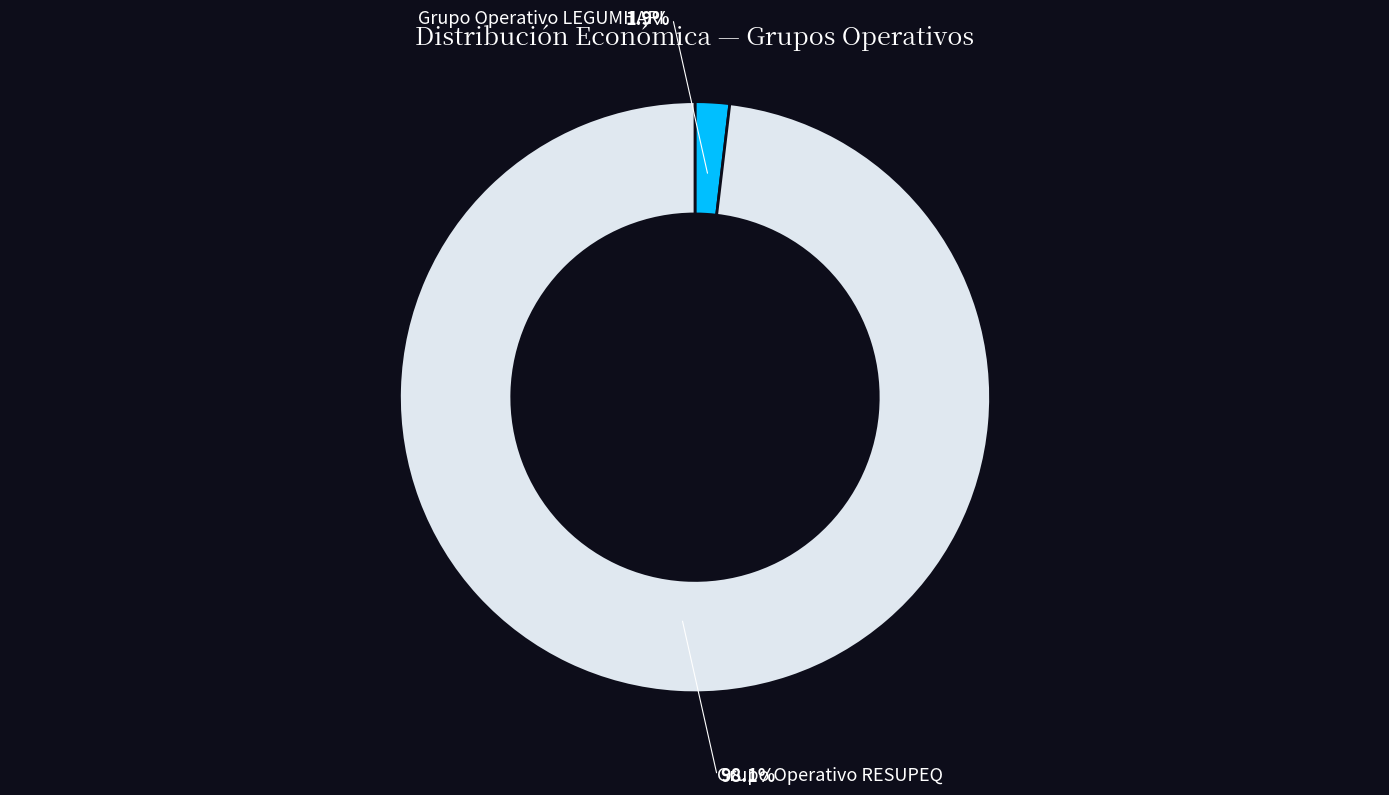

What portion of the pie excludes Grupo Operativo RESUPEQ?

1.9%